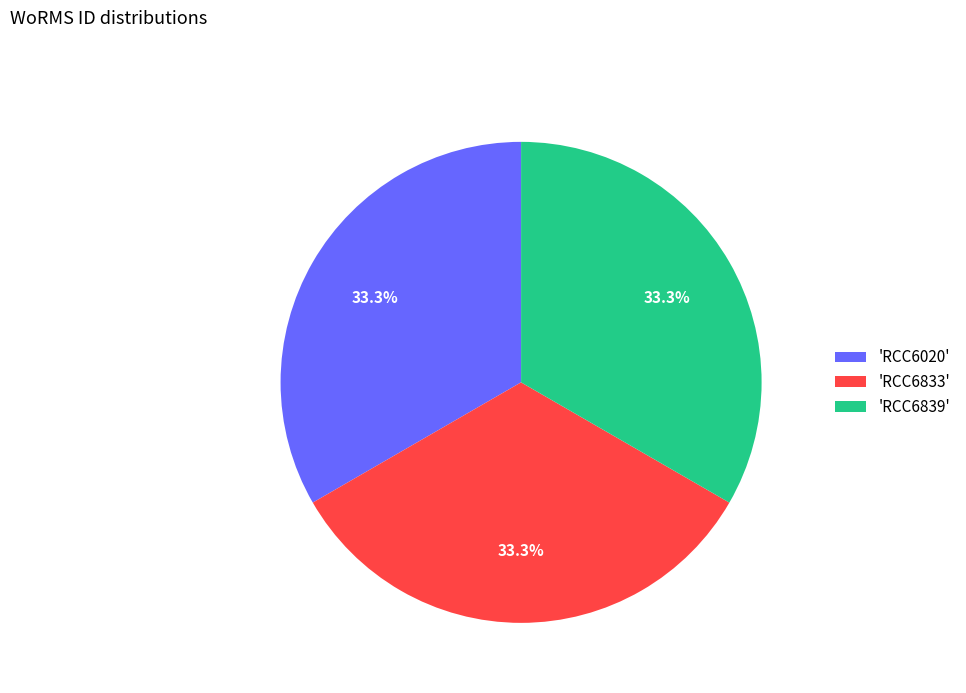

To the nearest percent, what is the average slice percentage?

33%